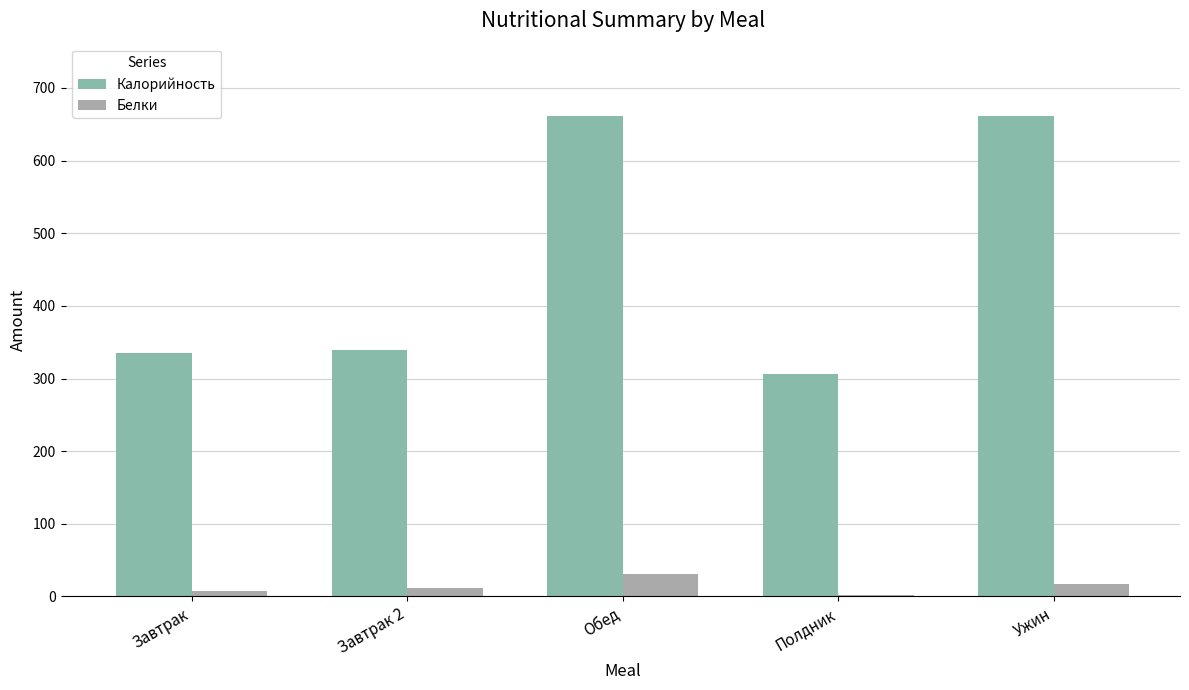

What are all the series names shown in the legend?

Калорийность, Белки